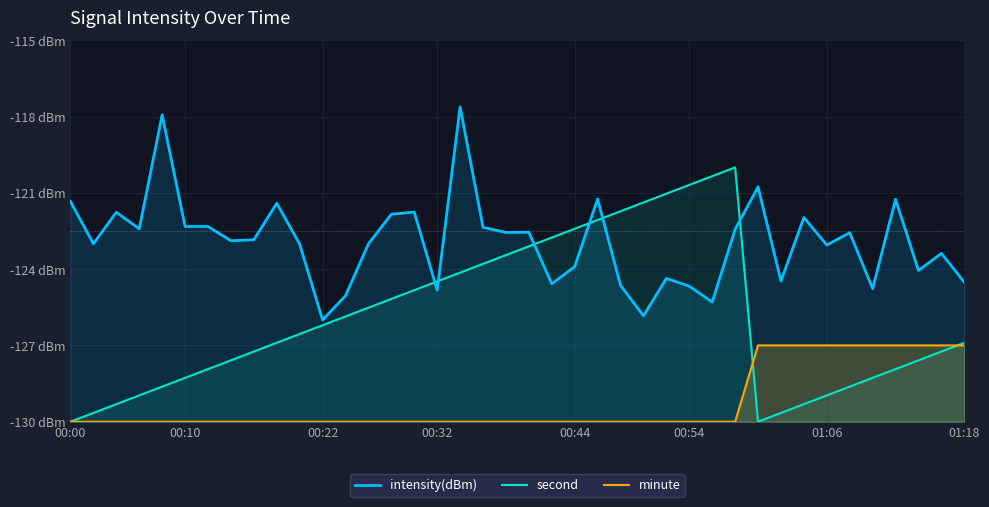

How many values in the minute series exceed -130?

10